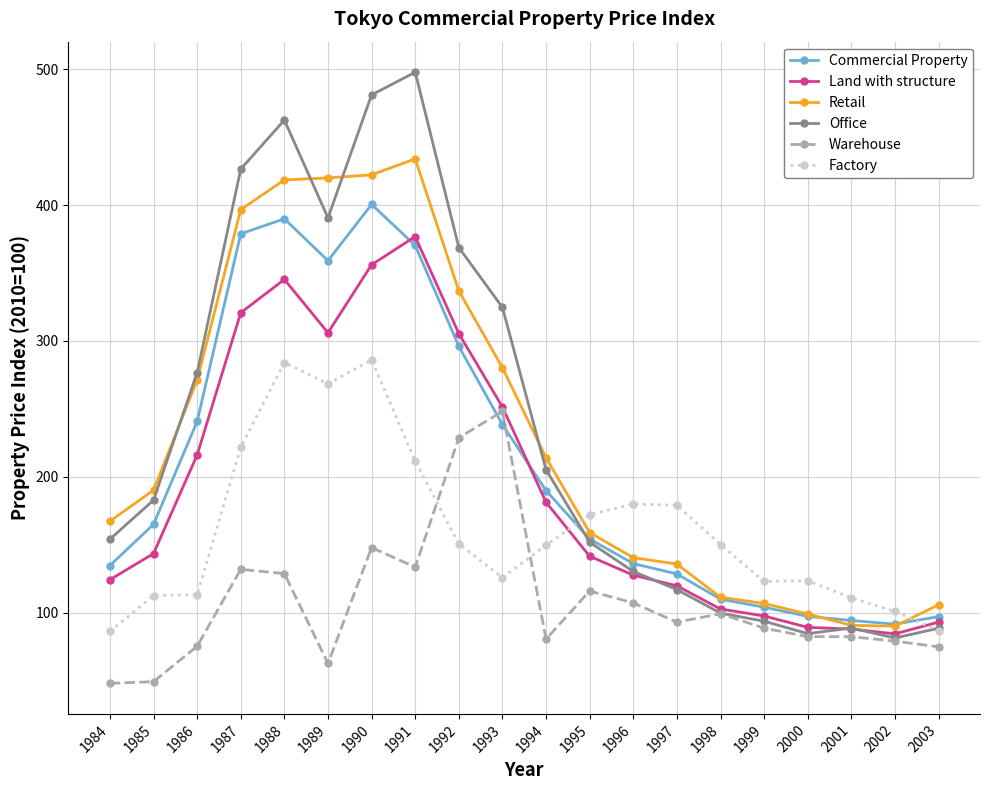

What is the spread (max minus min) of values at 2002?

21.9